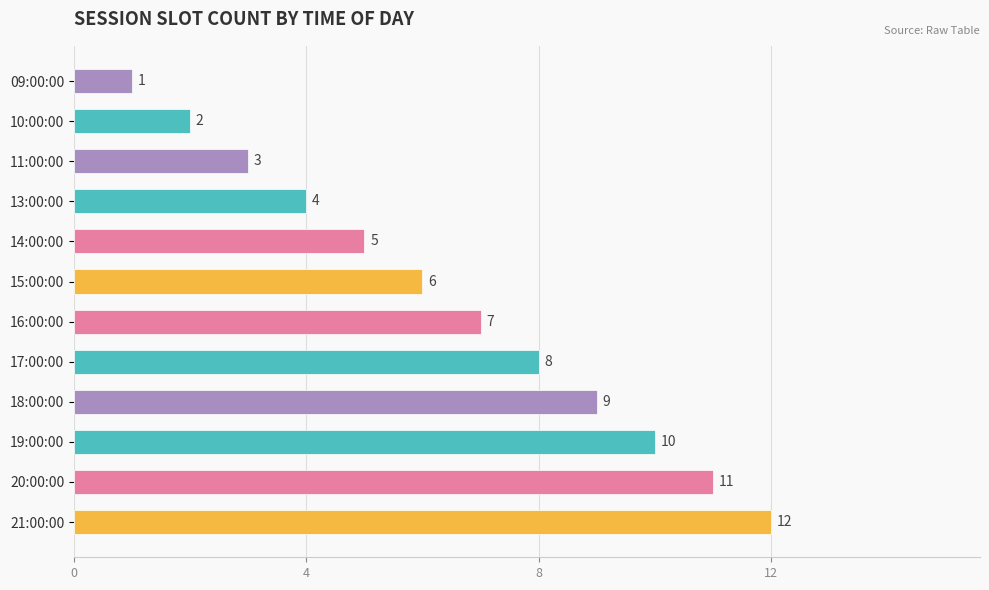

What is the label of the 10th bar from the top?

19:00:00